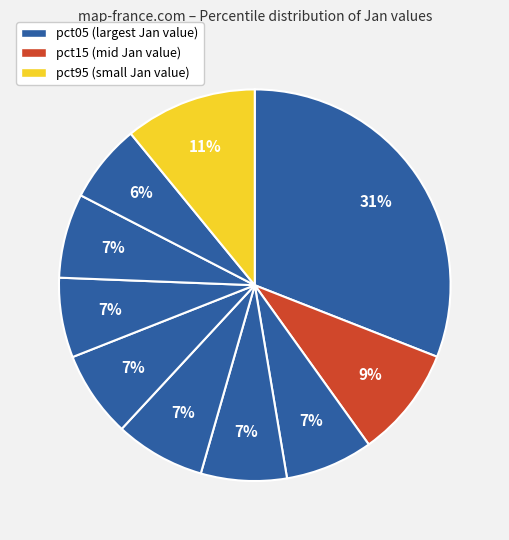

How many slices are in this pie chart?

10